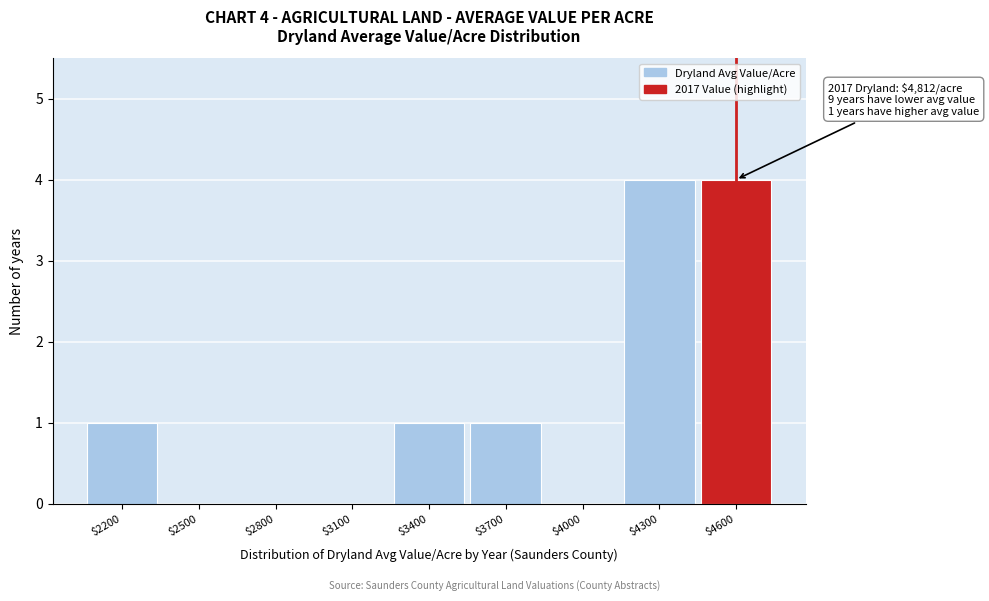

What is the sum of all values?

11